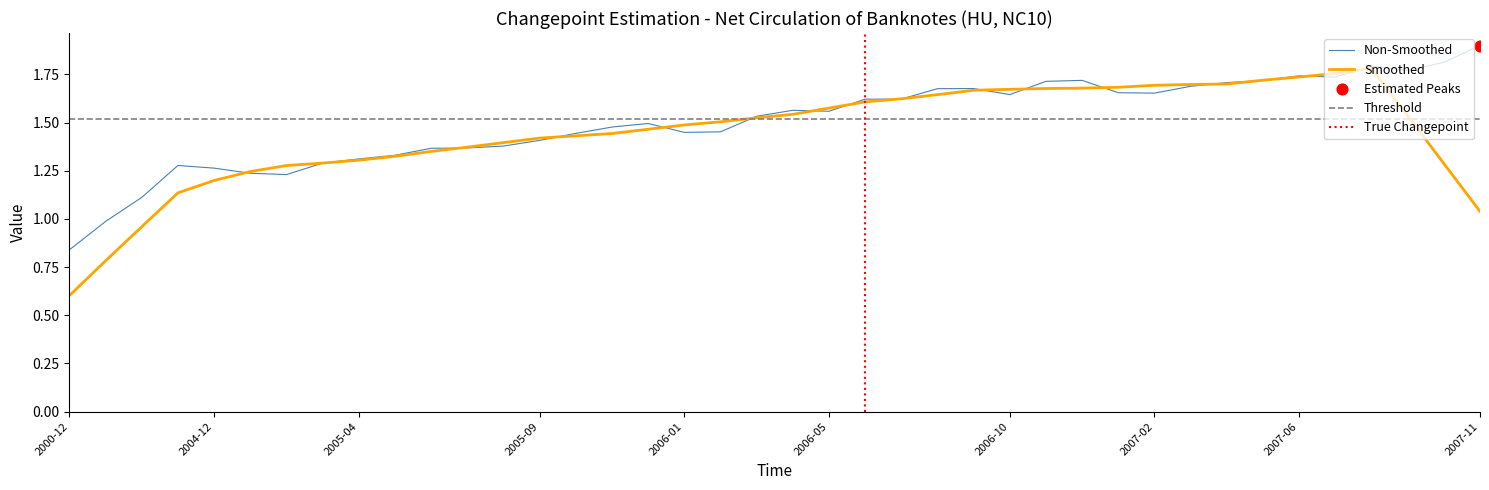

What is the change in value from 2003-12 to 2007-09?

+0.5